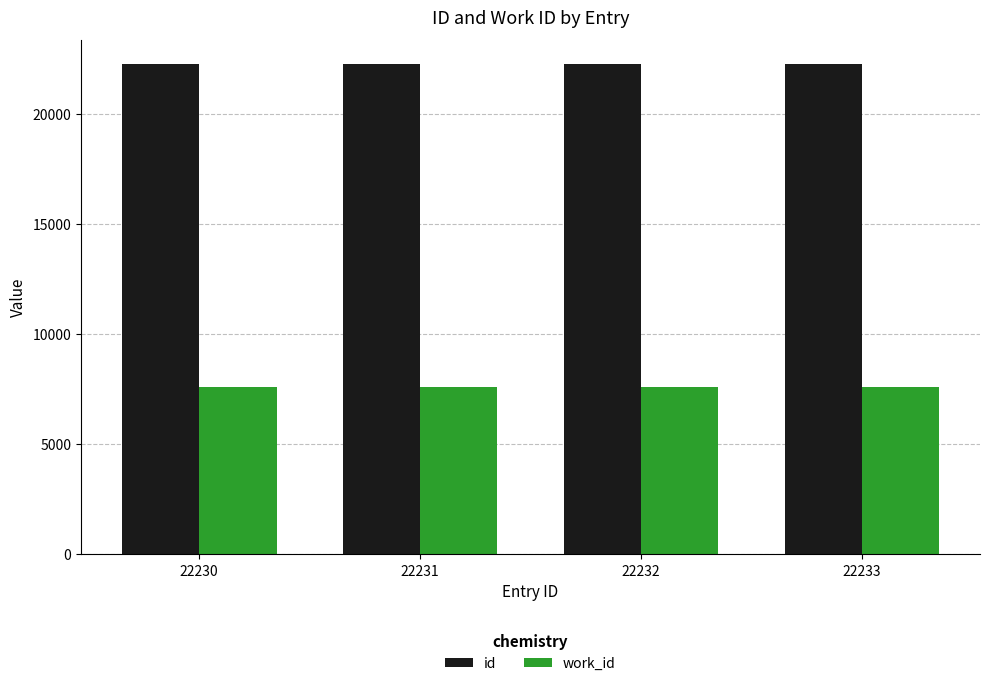

The value of id at 22233 is 34535. True or false?

False